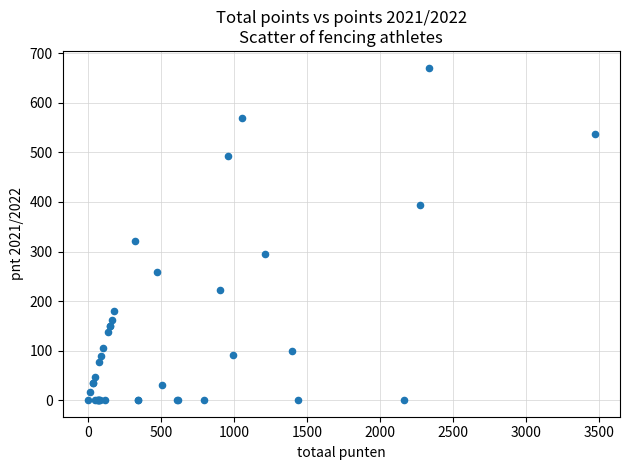

What Y value in the scatter plot is closest to 335?

320.7